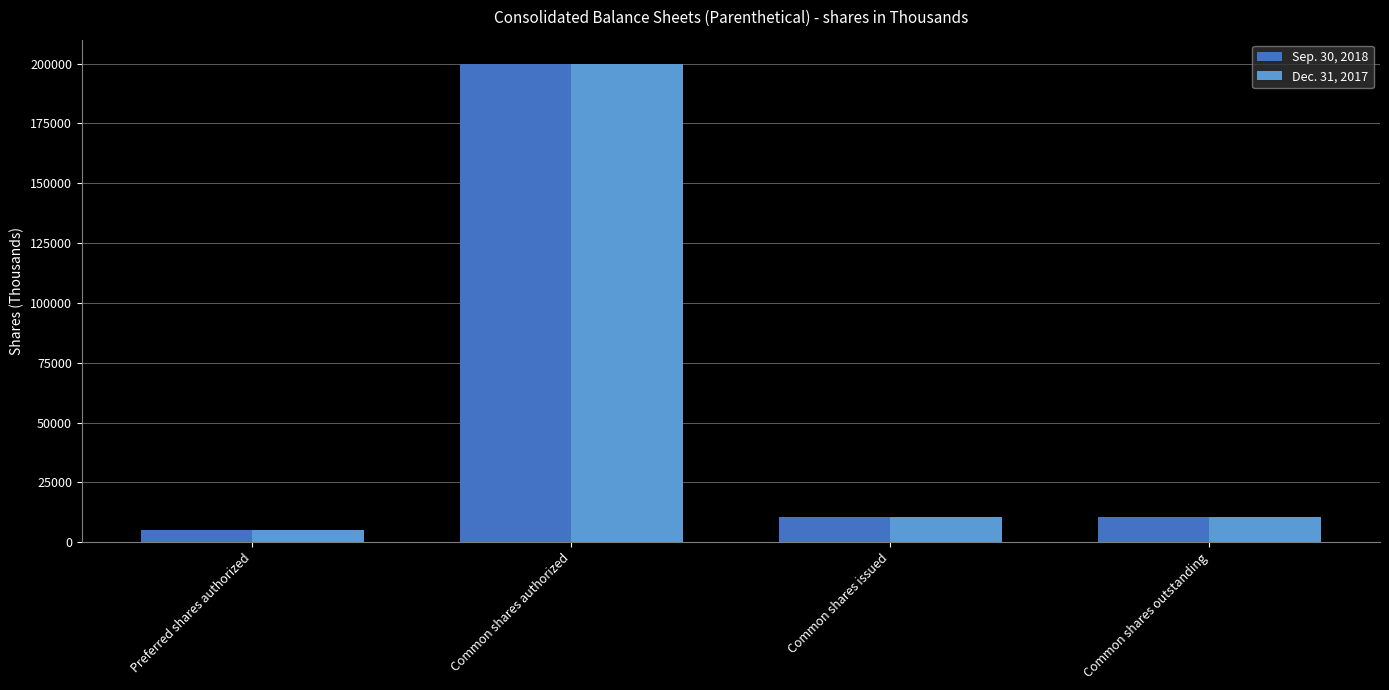

What position from the left is Common shares issued?

3